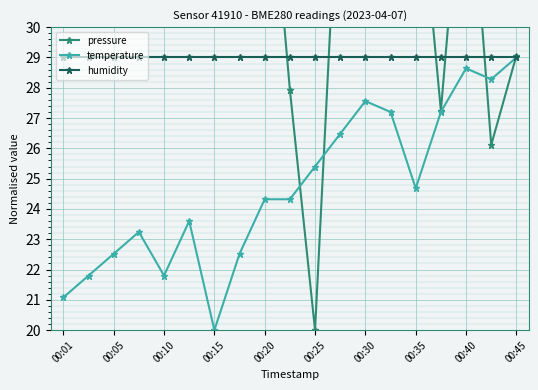

What is the difference between the second highest and minimum values in the temperature series?

8.6